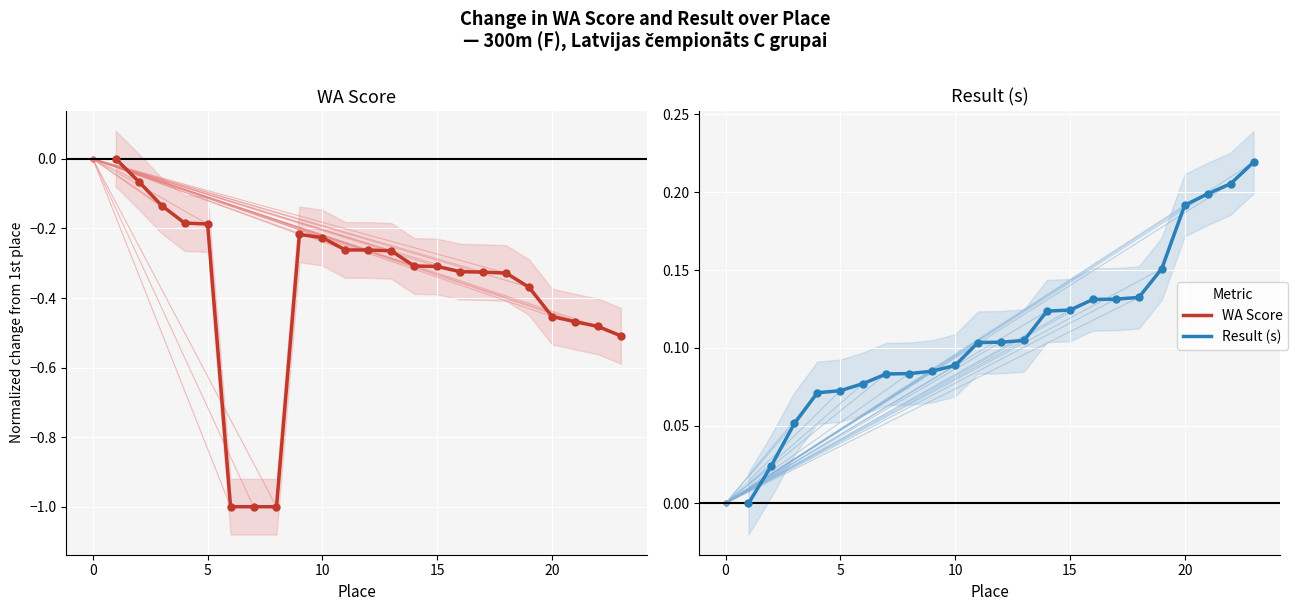

Rank the categories by value from lowest to highest.

6, 7, 8, 23, 22, 21, 20, 19, 18, 17, 16, 15, 14, 13, 11, 12, 10, 9, 5, 4, 3, 2, 1